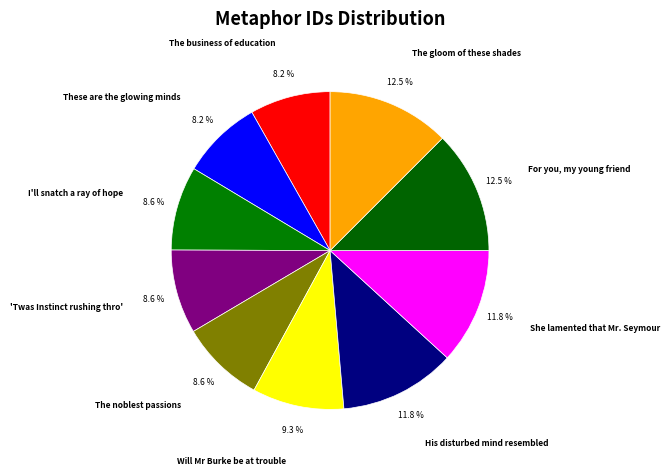

What is the ratio of the value at The noblest passions to the value at I'll snatch a ray of hope?

1.0